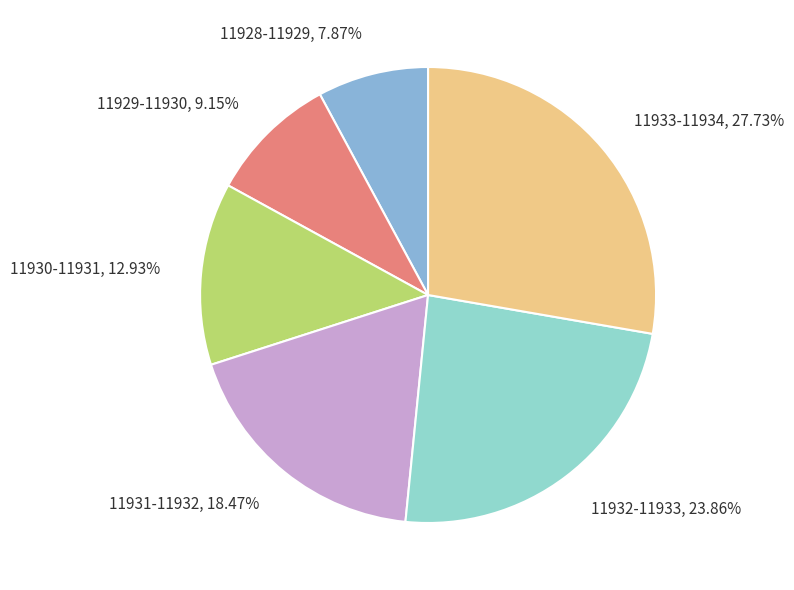

Does any single category account for the majority?

No